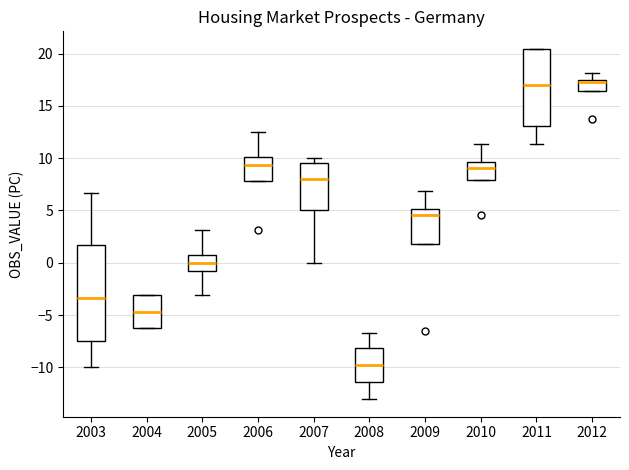

Comparing the boxes themselves (not the whiskers), which one is the tallest?

2003